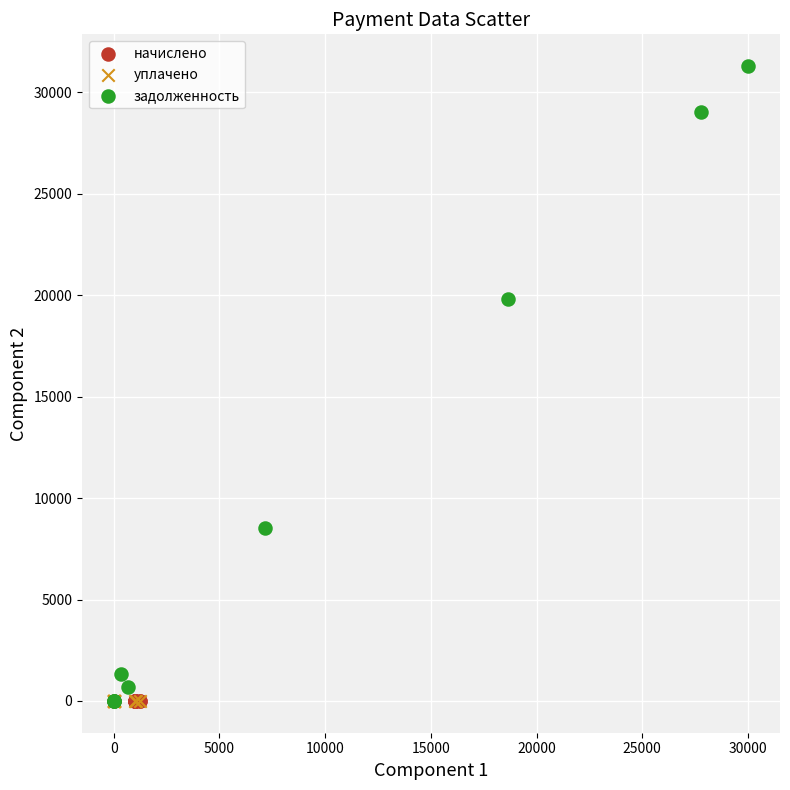

Which series contains the highest Y value?

задолженность